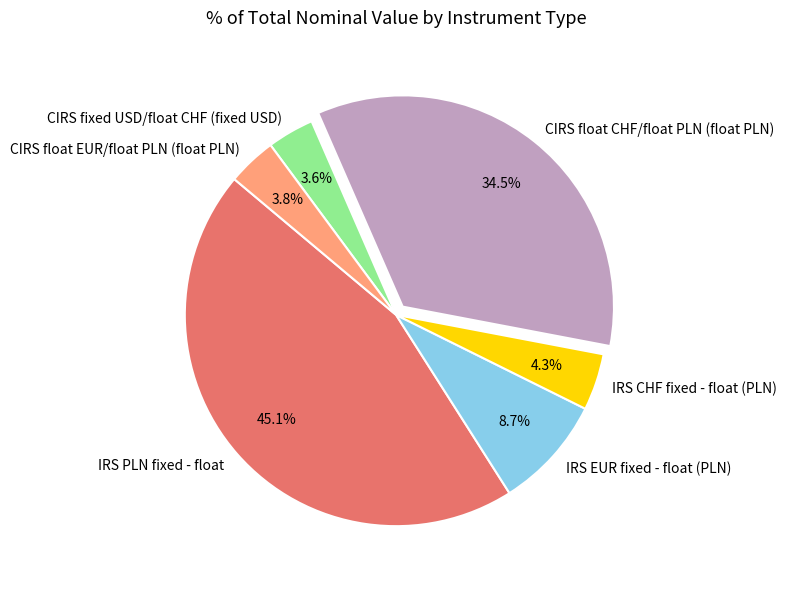

Which has a higher value, CIRS float CHF/float PLN (float PLN) or CIRS float EUR/float PLN (float PLN)?

CIRS float CHF/float PLN (float PLN)